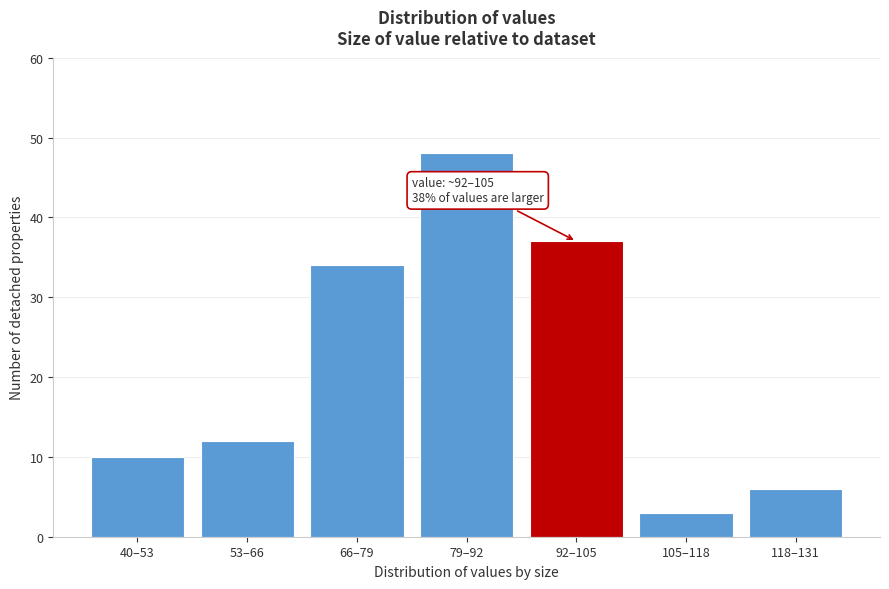

Reading right to left, what are all the values shown in this chart?

6	3	37	48	34	12	10